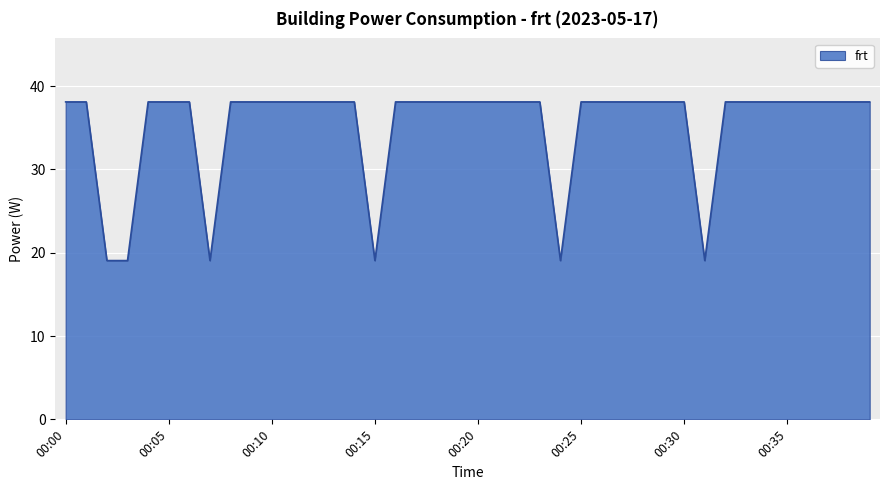

Does the chart display data point markers on the line(s)?

No